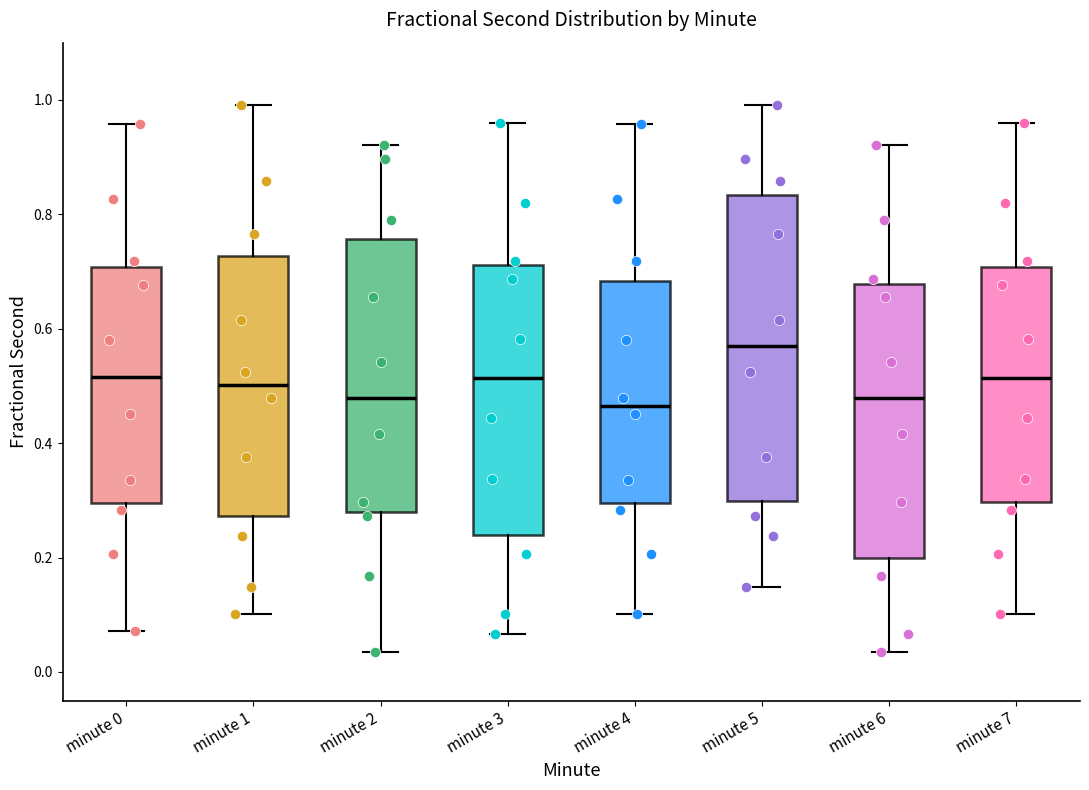

Where does the median line of the box for minute 2 sit on the y-axis? The values are not printed on the chart, so give them approximately, as read against the axis.

0.48